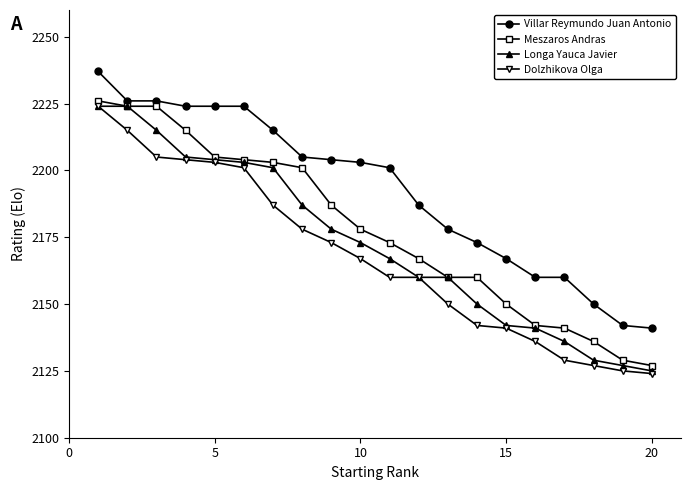

True or false: Villar Reymundo Juan Antonio and Dolzhikova Olga cross at least once.

False